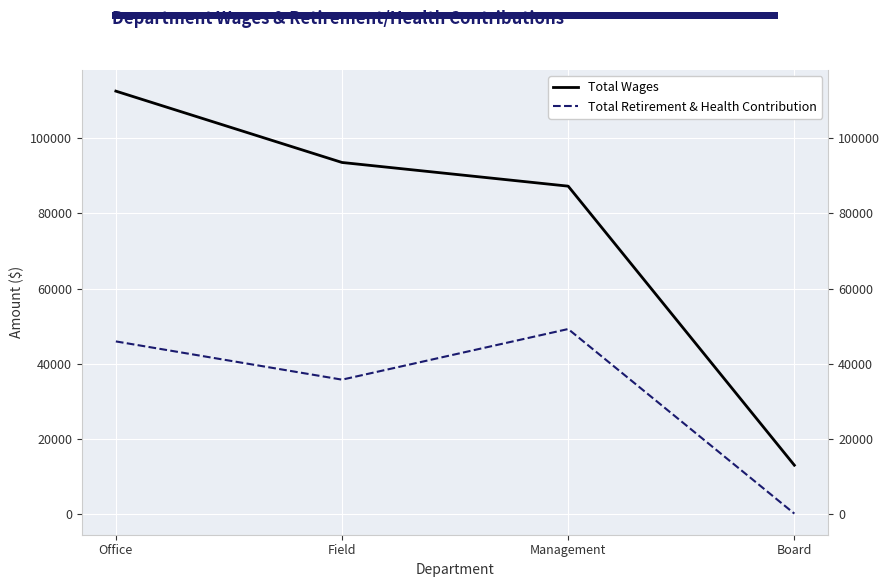

Rank the categories by Total Wages value from highest to lowest.

Office, Field, Management, Board